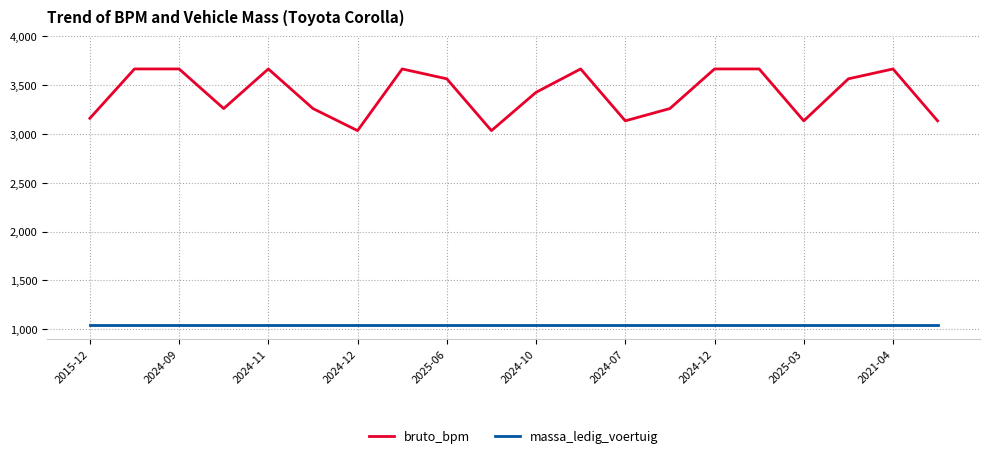

Which series has the largest range (max minus min)?

bruto_bpm